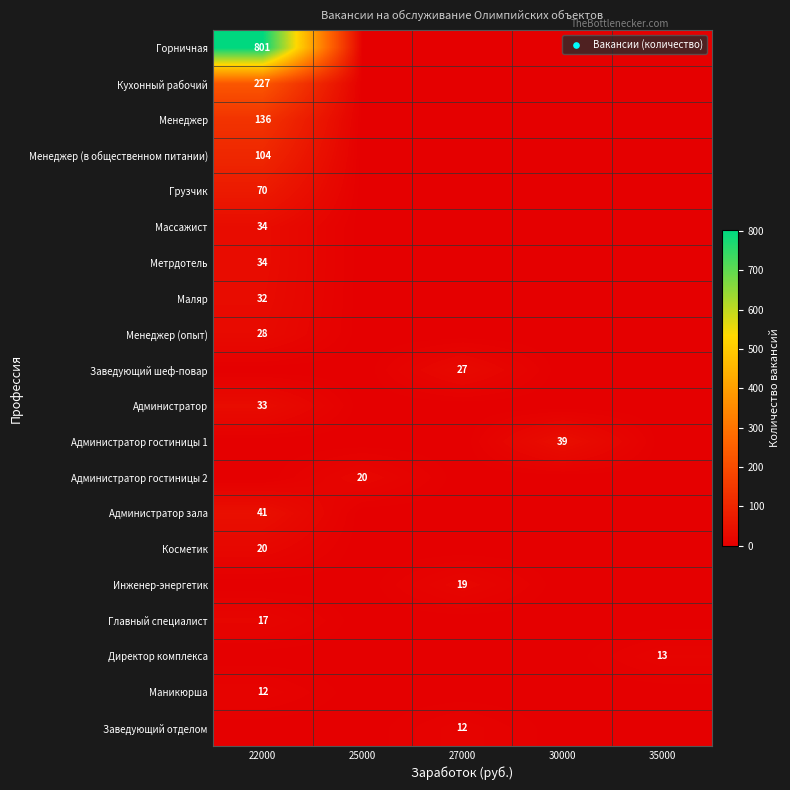

The Маникюрша series shows 18 at 22000. True or false?

False